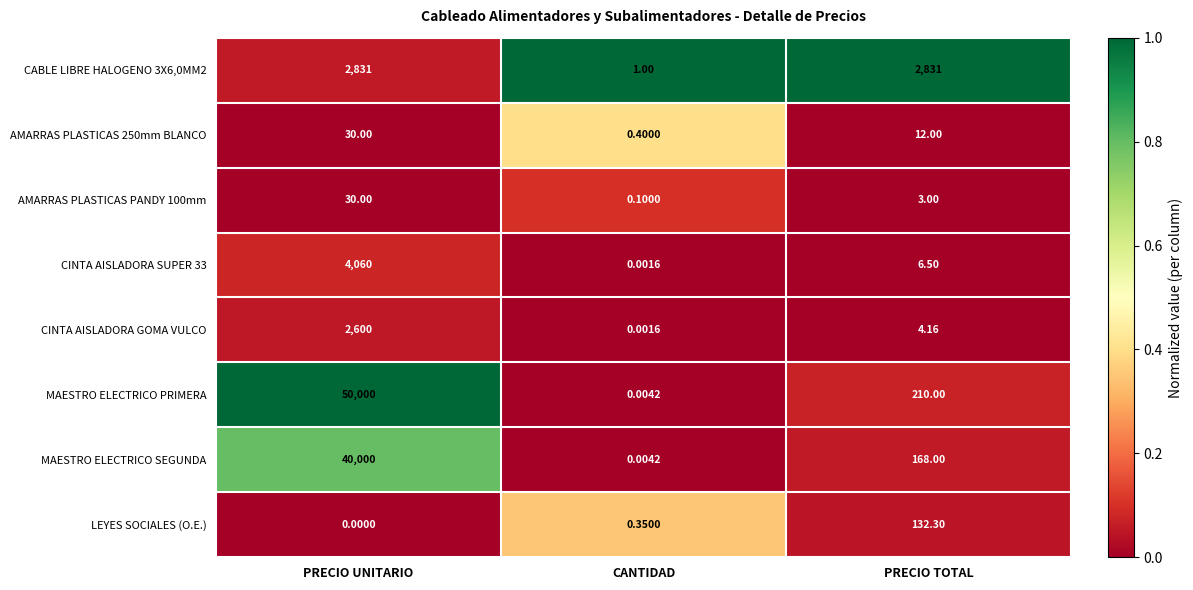

Which category has the lowest value in the AMARRAS PLASTICAS 250mm BLANCO series?

CANTIDAD